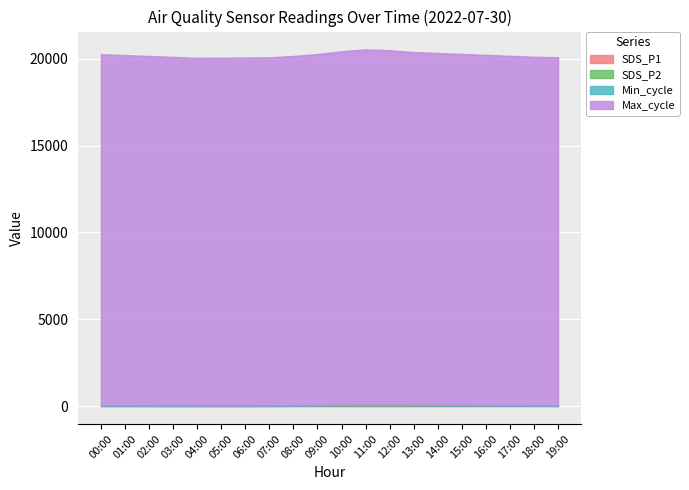

What is the difference between the SDS_P2 values at 19:00 and 07:00?

1.9